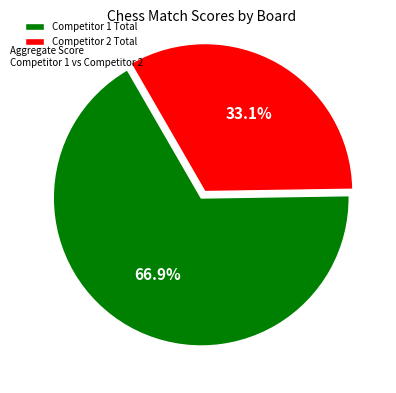

Does Competitor 2 Total account for over 50% of the chart?

No